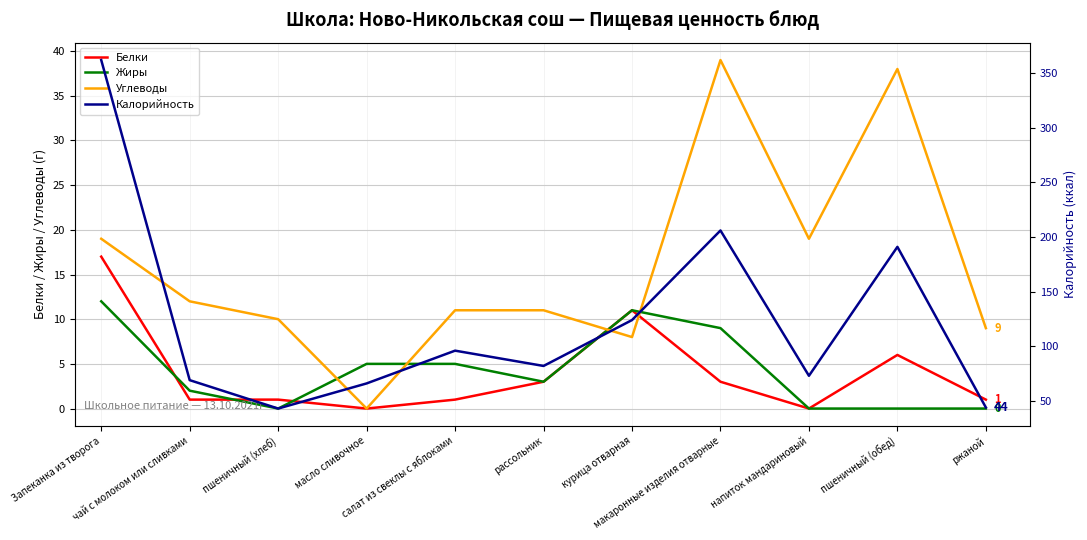

True or false: Белки has a value of 2 at салат из свеклы с яблоками.

False